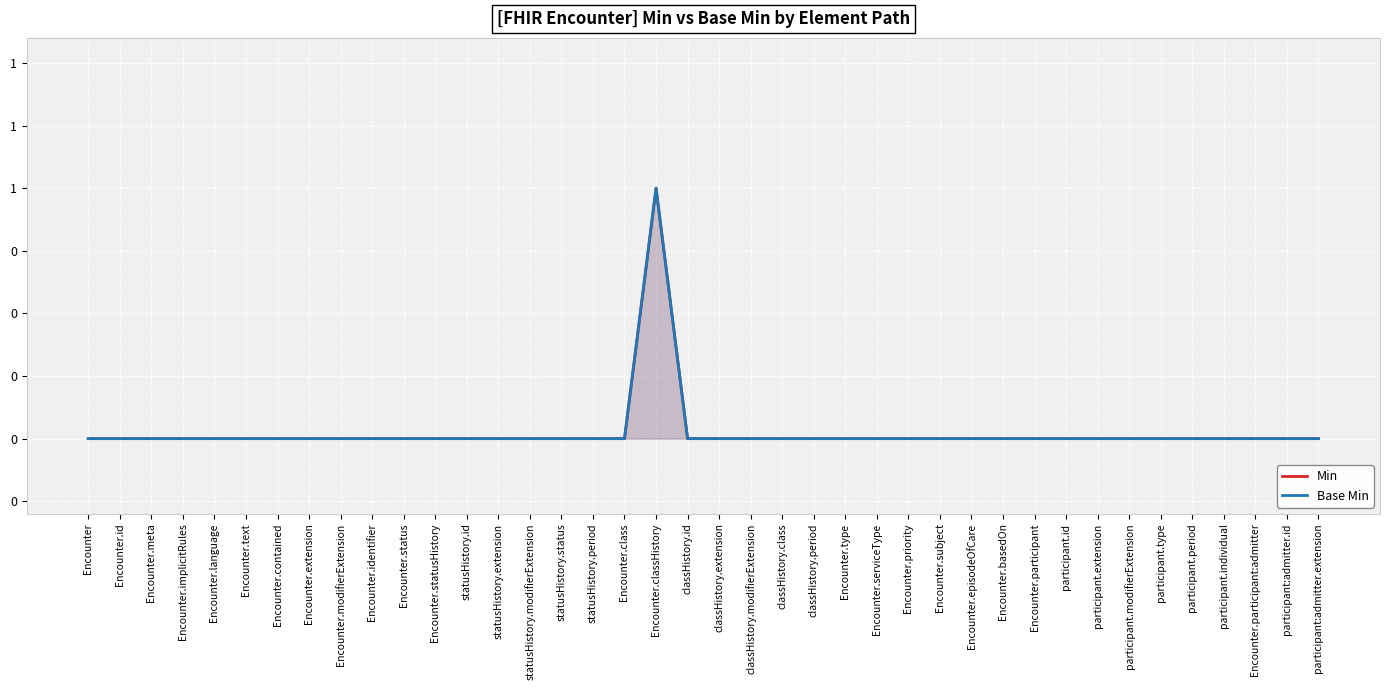

True or false: Min and Base Min cross at least once.

False